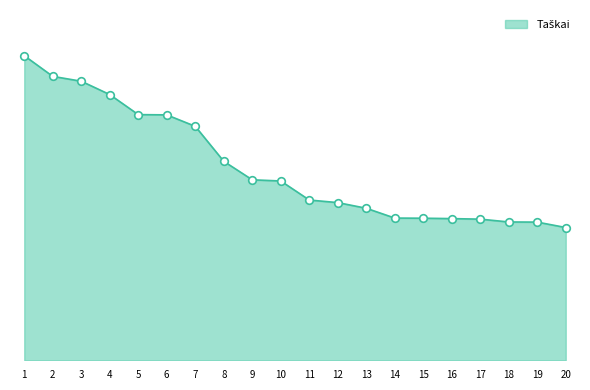

Approximately how many times larger is the value at 11 compared to 4?

0.6